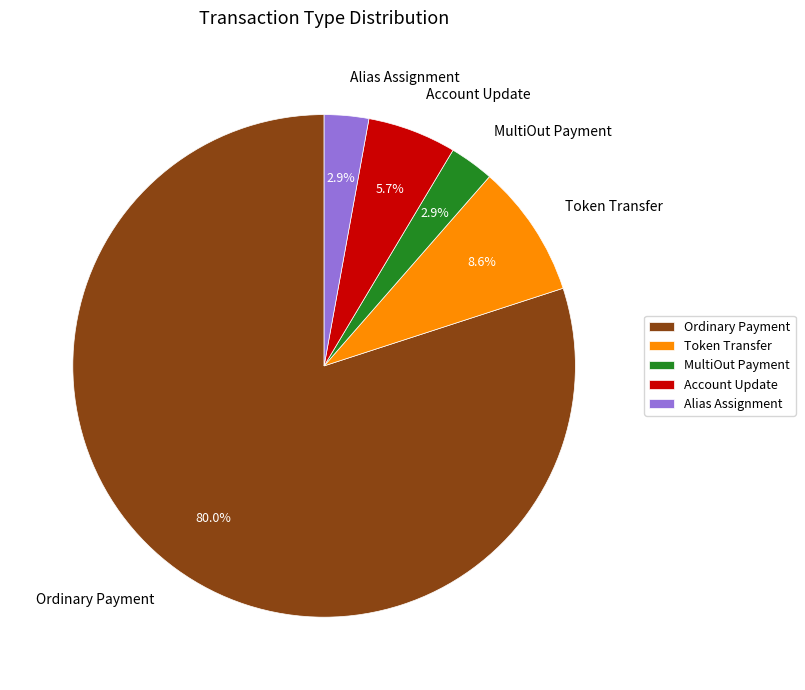

Does Account Update represent more than half of the total?

No